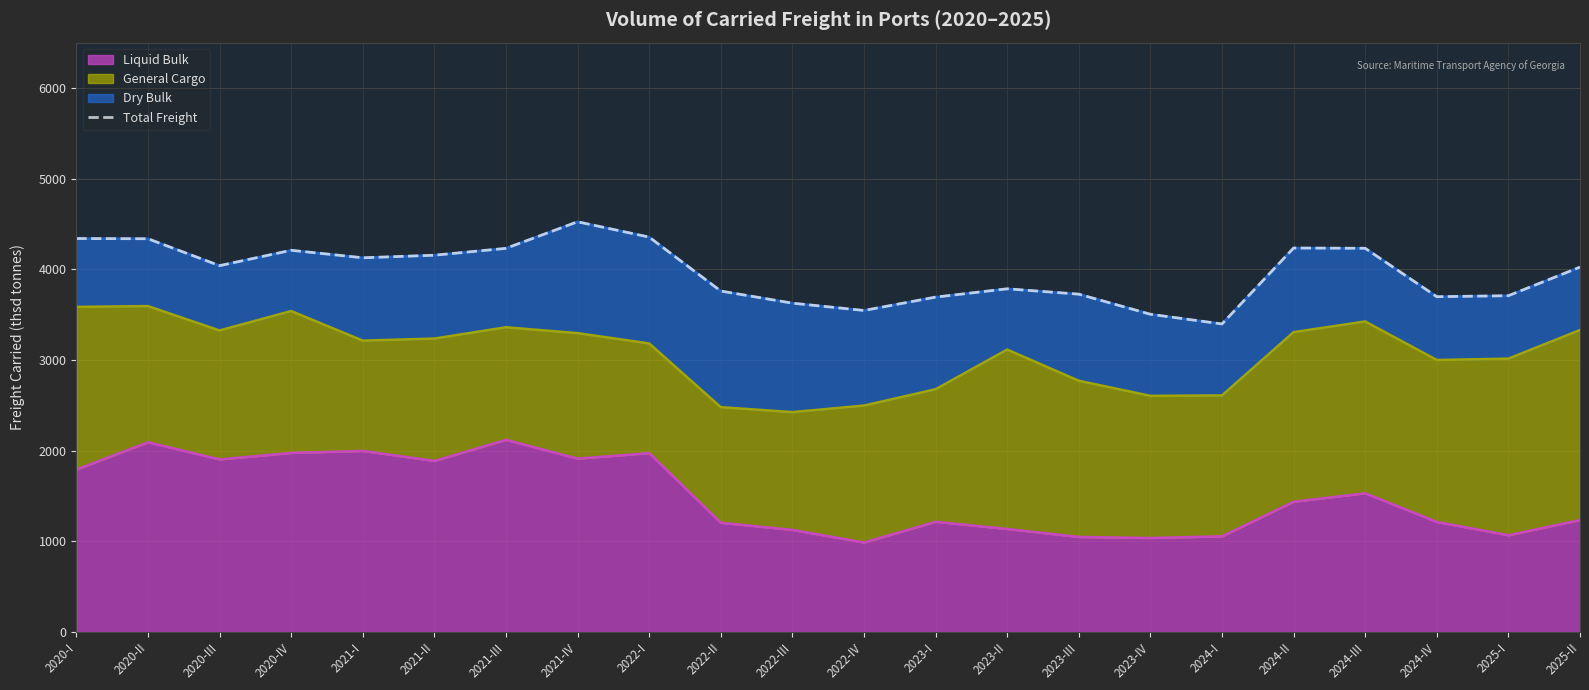

Where does the data first go above 4040?

2020-I